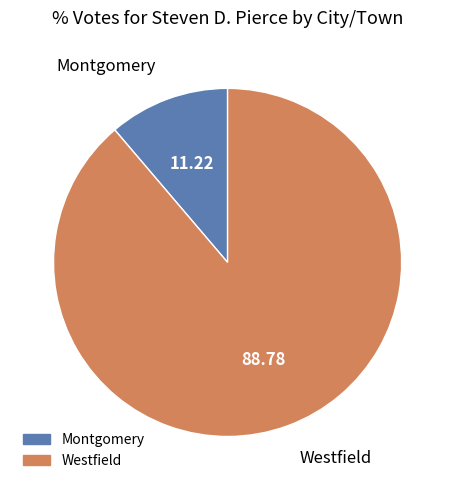

Rank the categories by value from lowest to highest.

Montgomery, Westfield